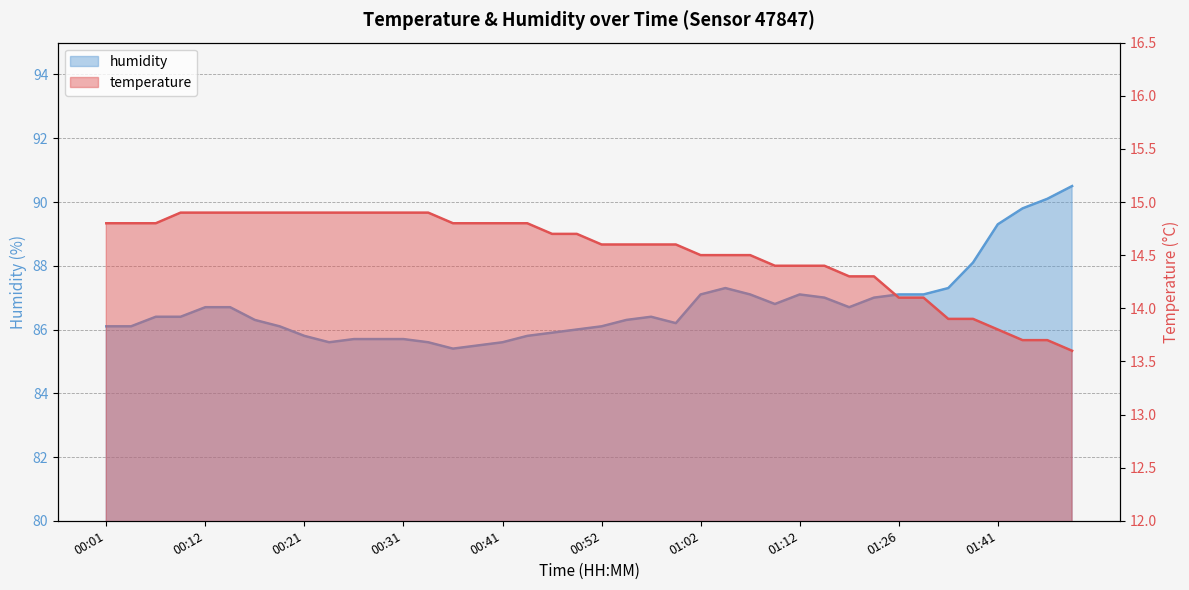

What is the approximate value of humidity at 00:06?

86.4